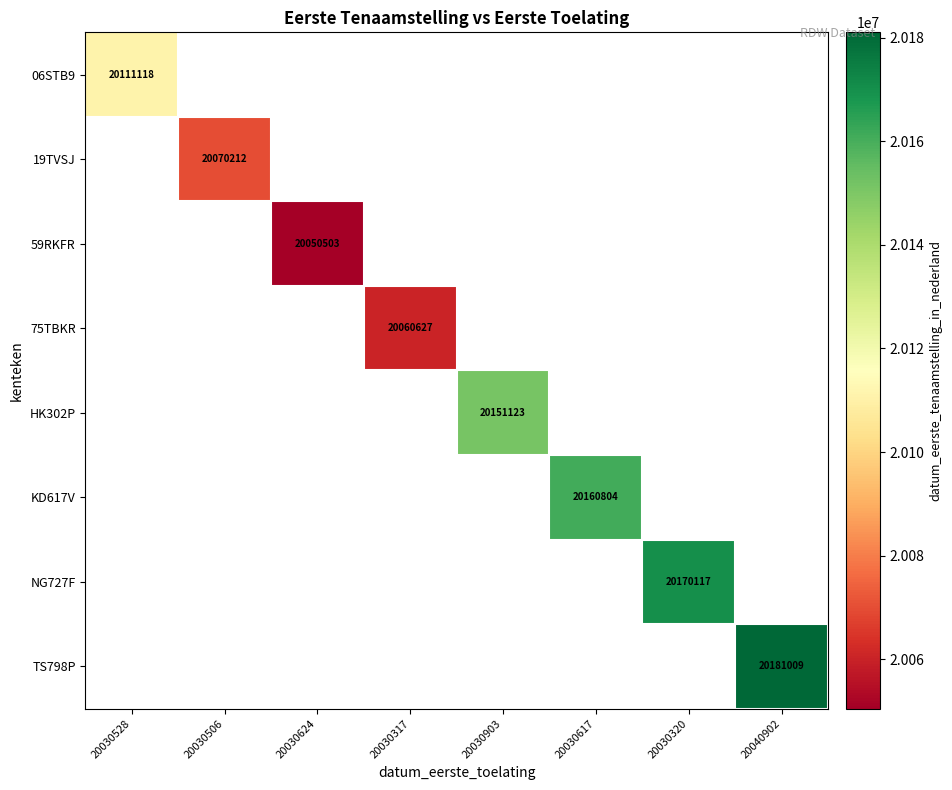

How many data points does each series have?

8